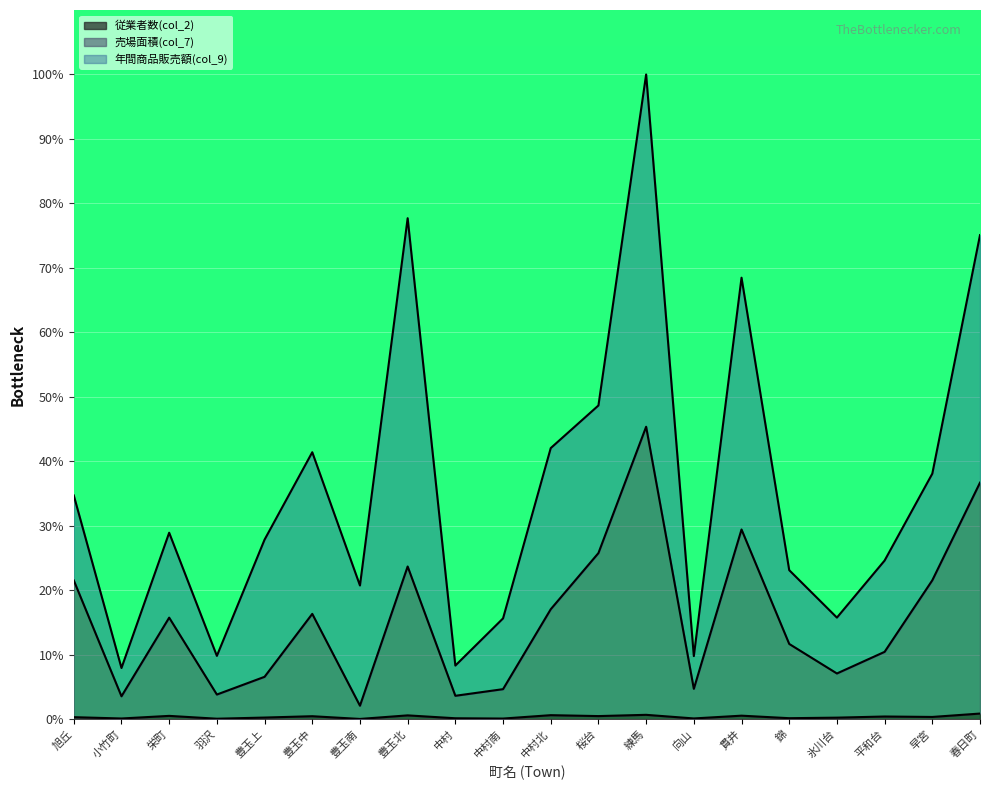

At which label is 売場面積(col_7) closest to 23?

豊玉北